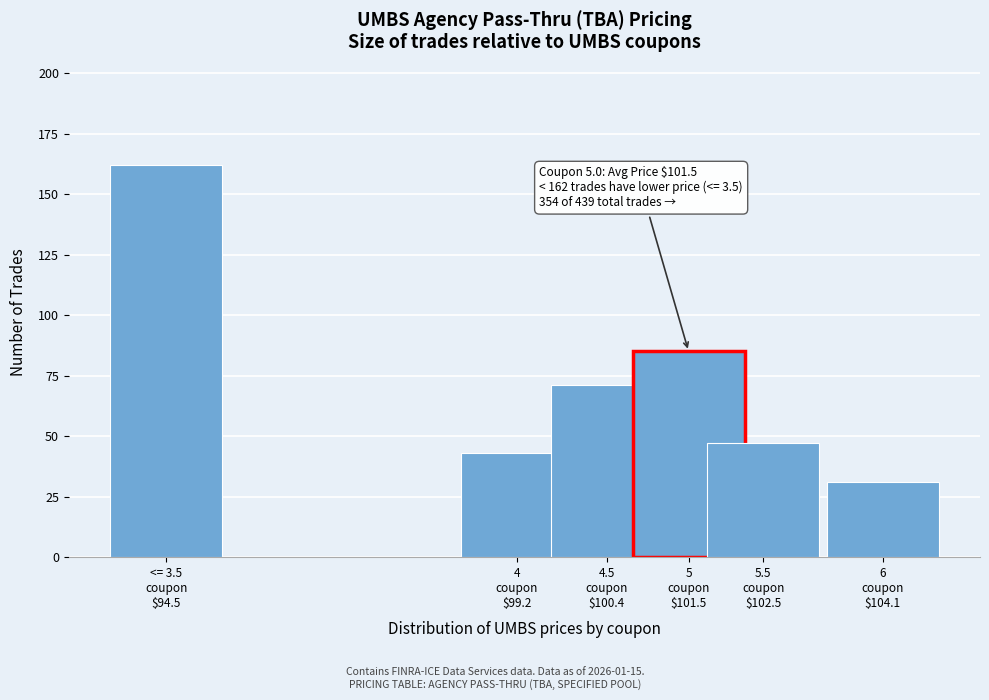

Reading right to left, extract all data points from this chart.

31	47	85	71	43	162